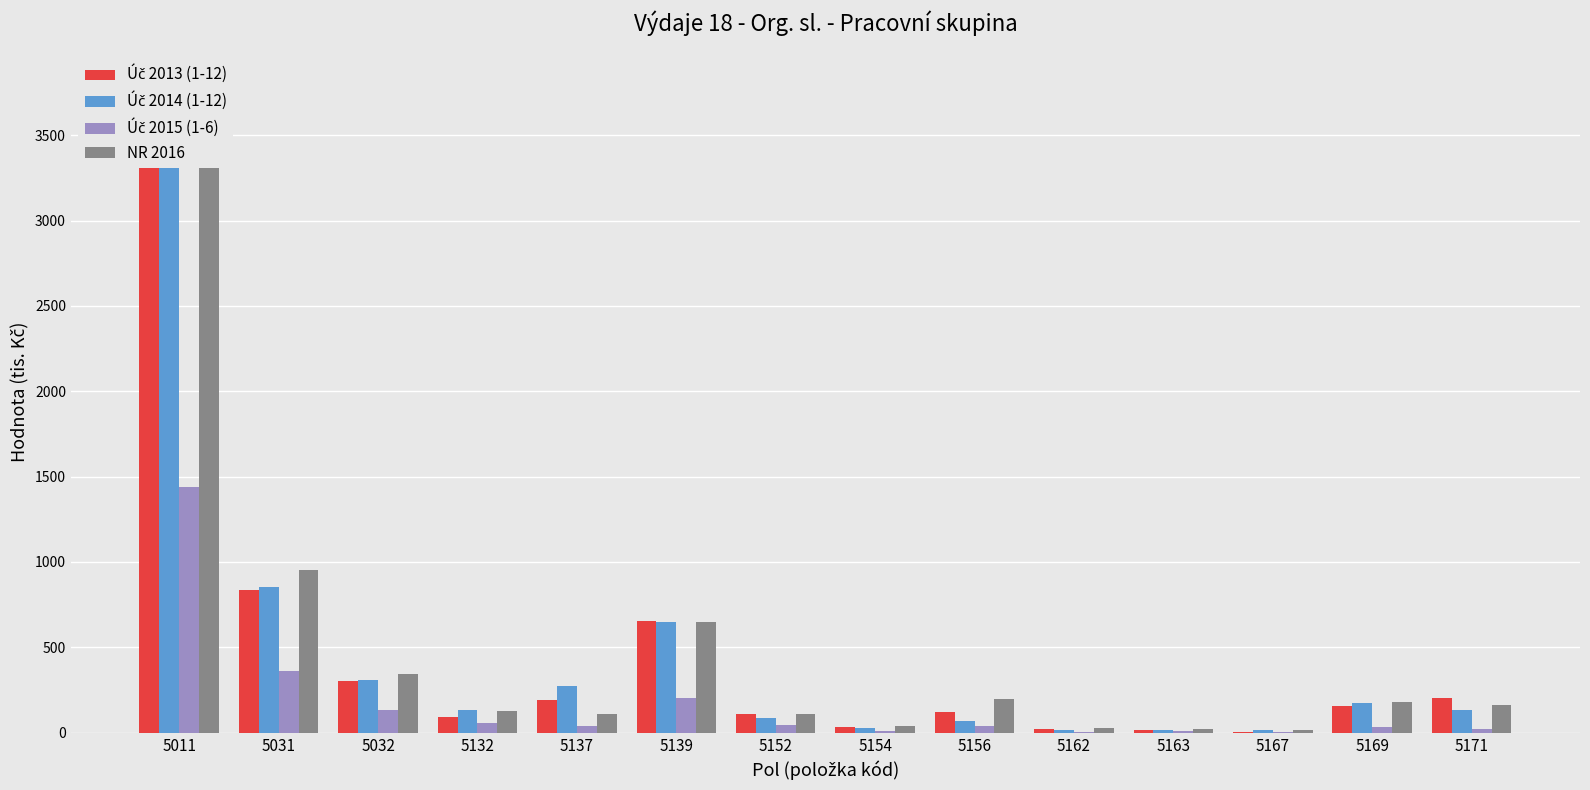

What is the value of the Úč 2013 (1-12) bar at the 6th from the left?

652.7